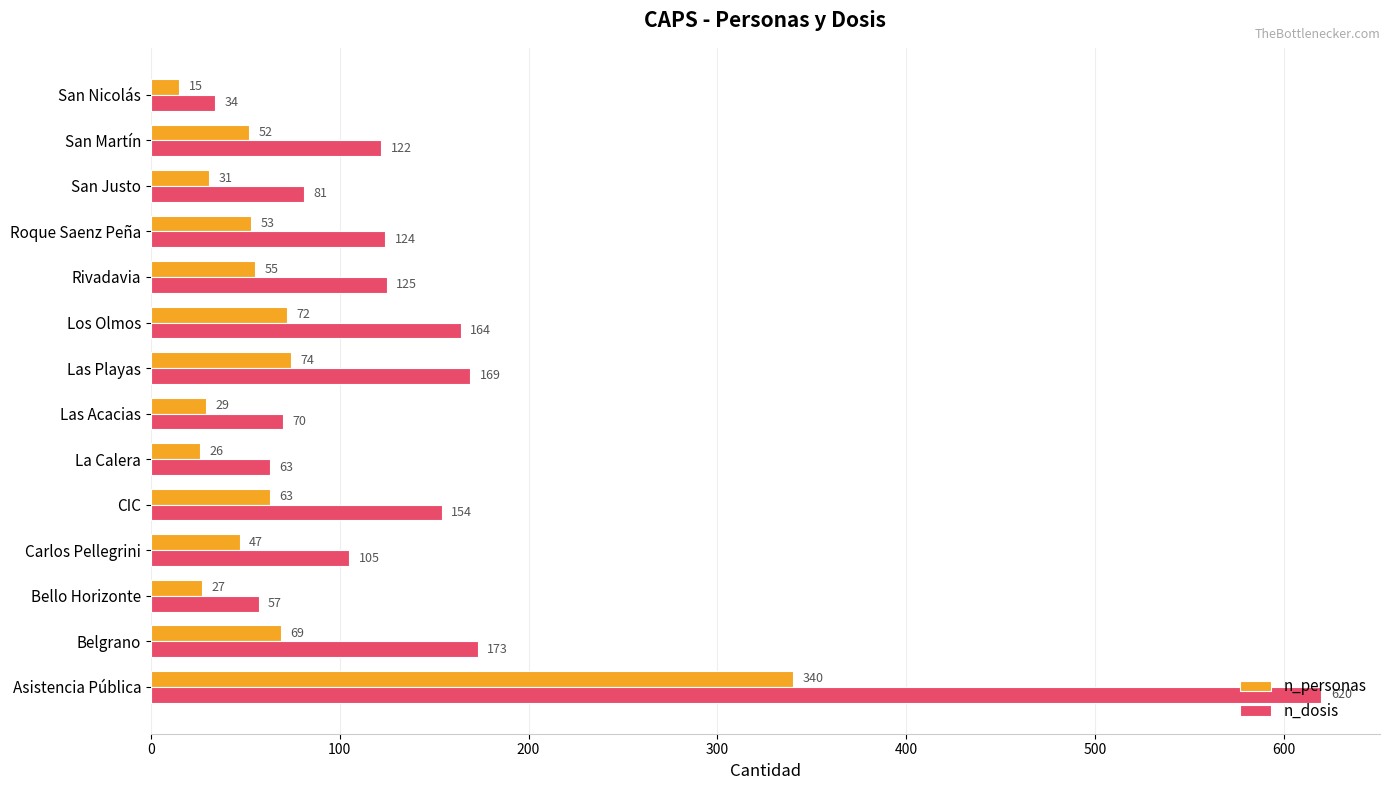

Which series has the largest range (max minus min)?

n_dosis